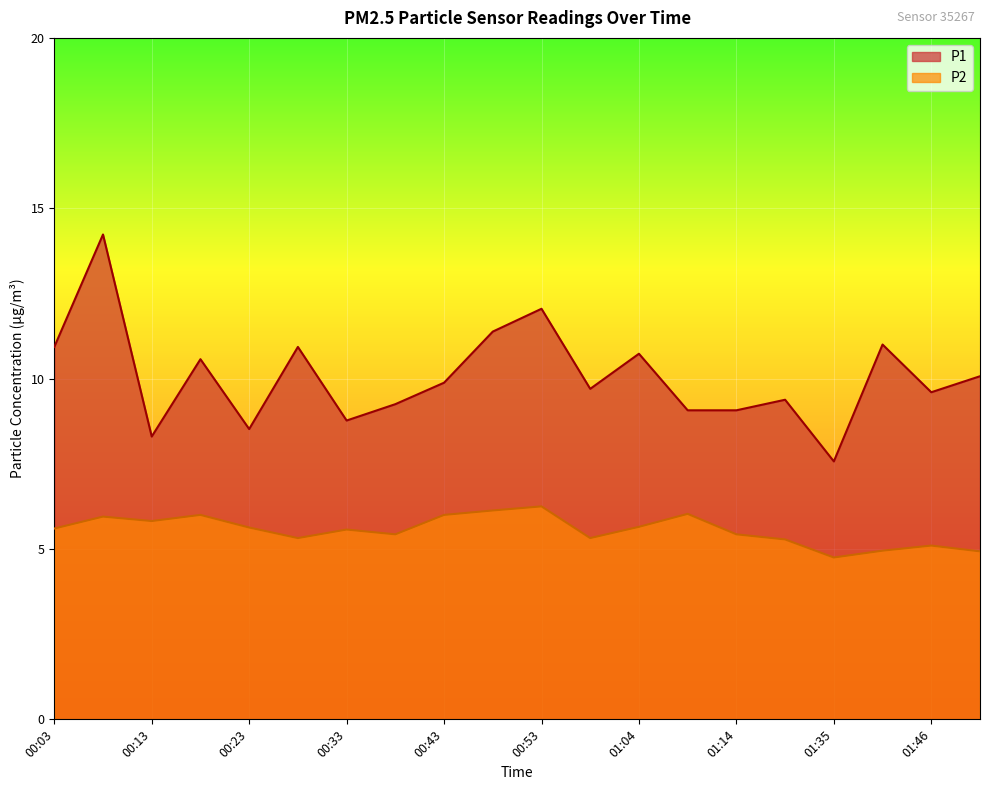

What is the label of the 12th point from the right?

00:43